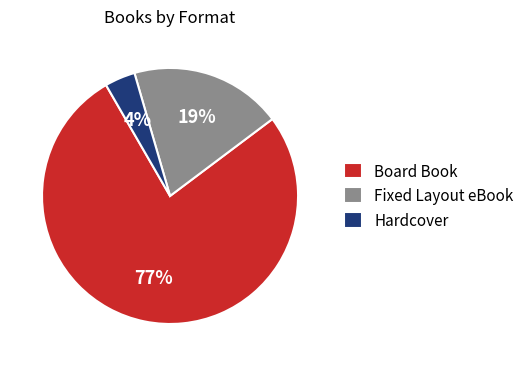

True or false: Hardcover accounts for 4% of the total.

True